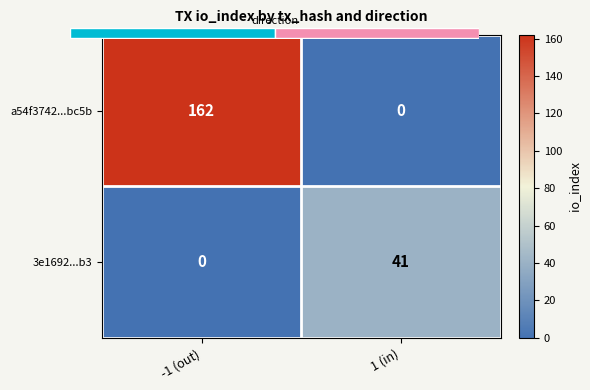

Rank the series at -1 (out) from lowest to highest value.

3e1692...b3, a54f3742...bc5b